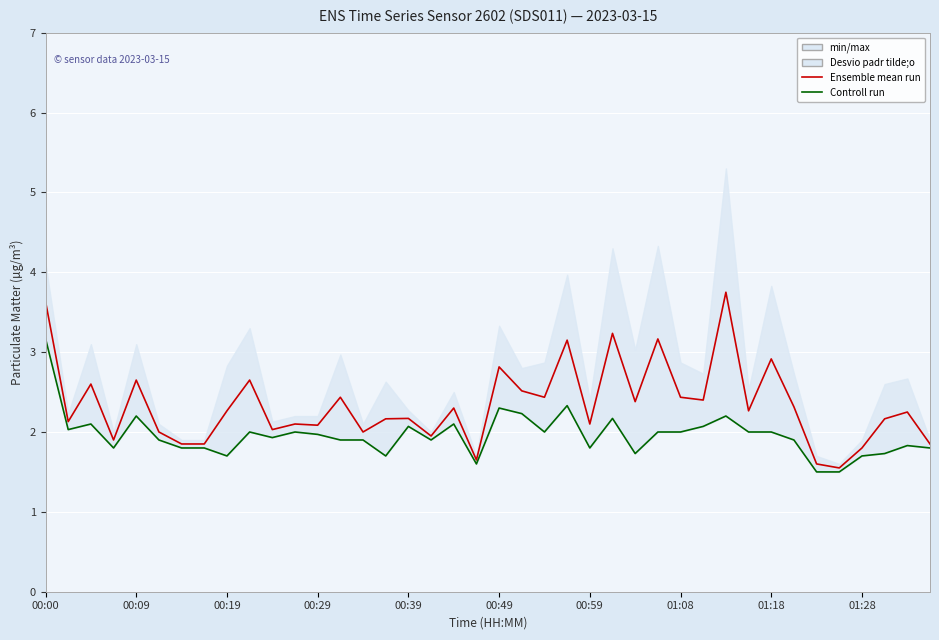

Is the value of Ensemble mean run at 01:28 greater than the value of Controll run at 00:00?

No